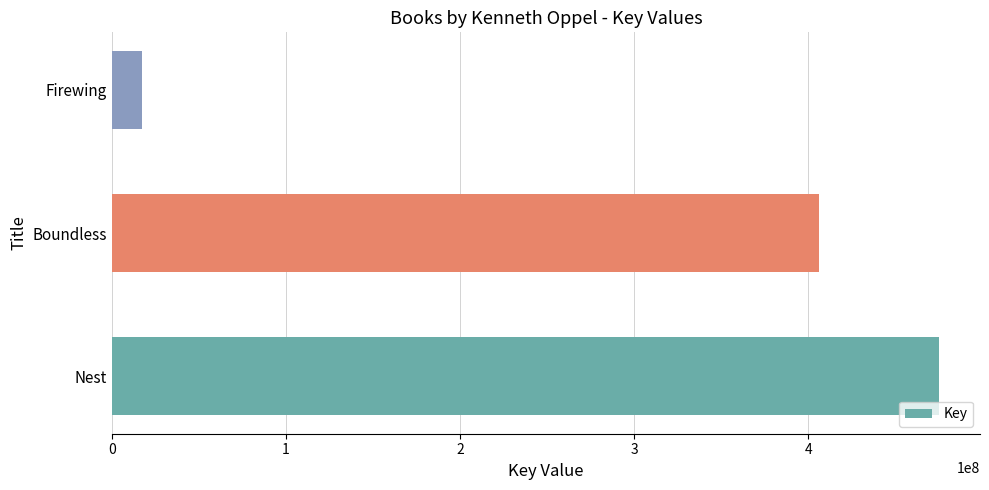

What value does the data have at Nest, to the nearest 100?

474828600